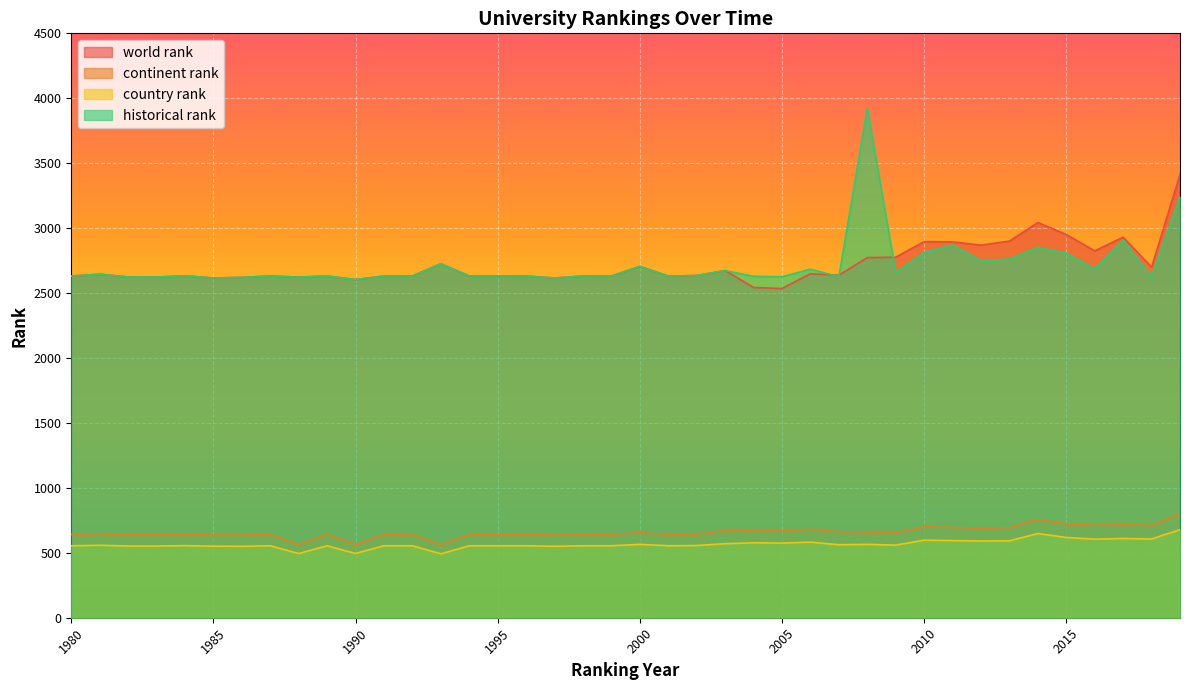

At 2004, list the series in order from smallest to largest.

country rank, continent rank, world rank, historical rank